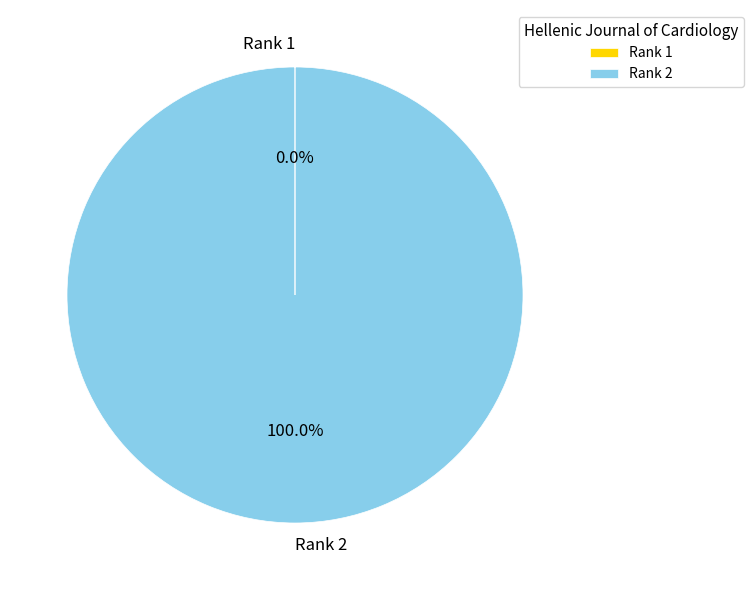

Is there any slice that represents more than half of the pie?

Yes